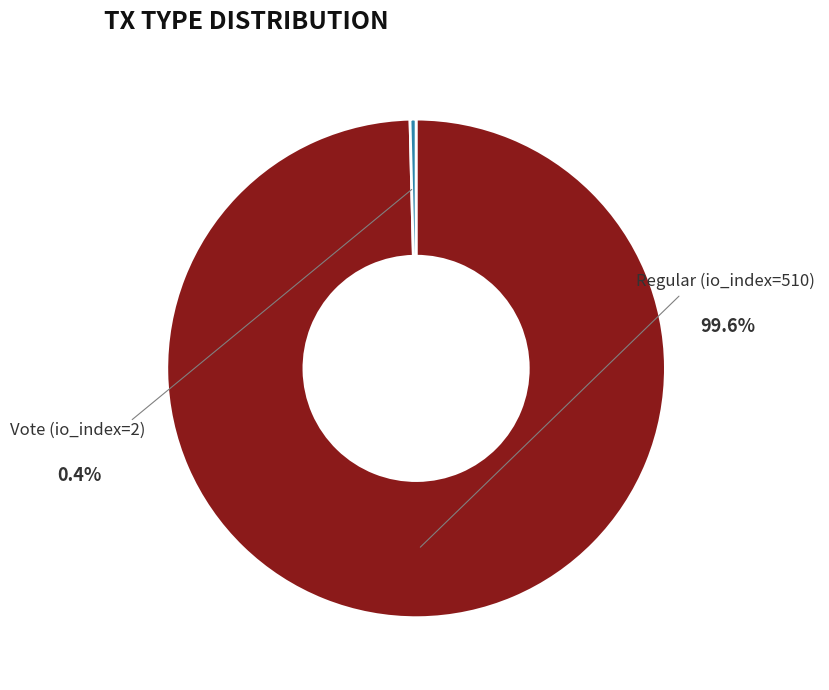

Is there any slice that represents more than half of the pie?

Yes